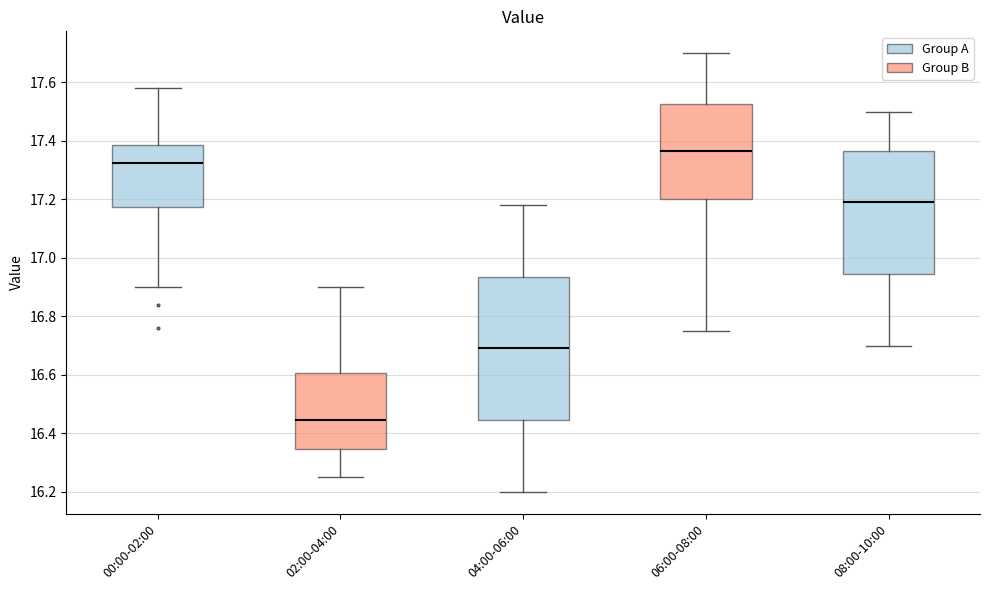

Reading left to right, read every box against the y-axis: the position of its median line, the range the box covers, and the ends of its whiskers. The values are not printed on the chart, so give them approximately, as read against the axis.

00:00-02:00: median 17.32, box 17.18 to 17.38, whiskers 16.90 to 17.58
02:00-04:00: median 16.44, box 16.34 to 16.60, whiskers 16.26 to 16.90
04:00-06:00: median 16.70, box 16.44 to 16.94, whiskers 16.20 to 17.18
06:00-08:00: median 17.36, box 17.20 to 17.52, whiskers 16.76 to 17.70
08:00-10:00: median 17.20, box 16.94 to 17.36, whiskers 16.70 to 17.50